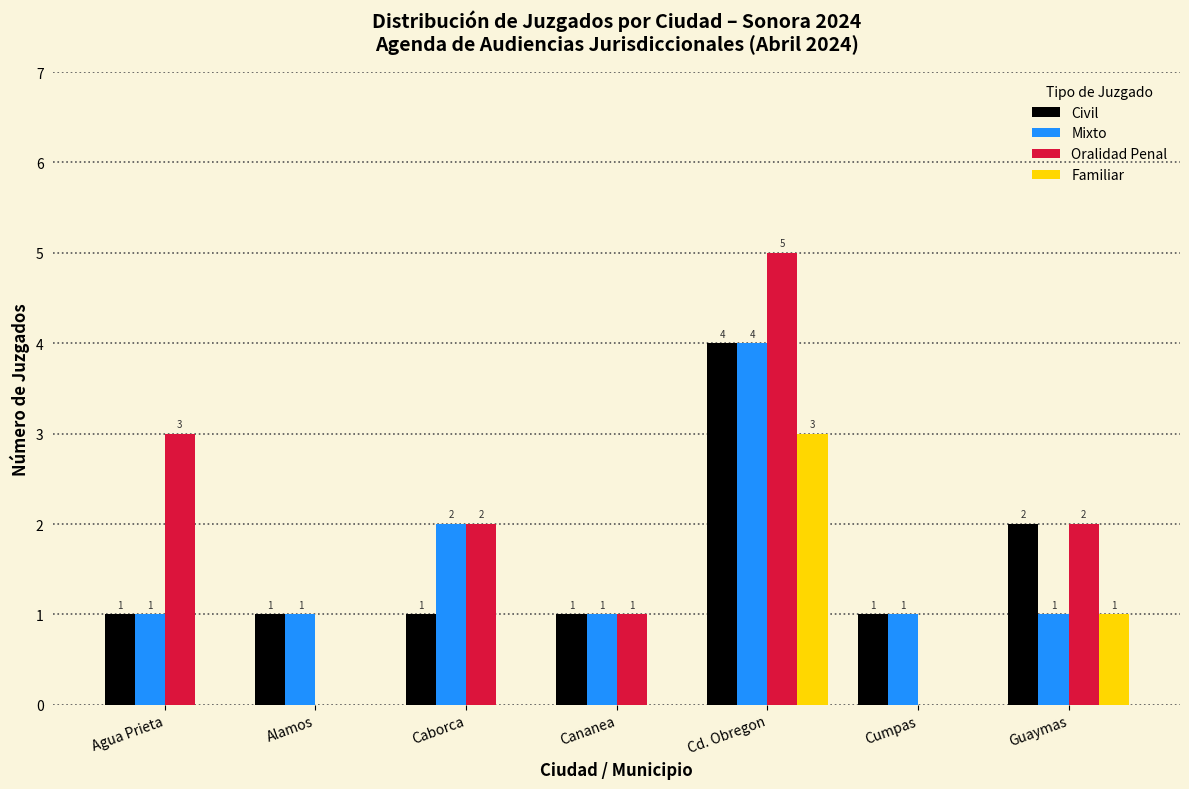

Reading left to right, transcribe all the data shown in this chart.

Civil: Agua Prieta=1	Alamos=1	Caborca=1	Cananea=1	Cd. Obregon=4	Cumpas=1	Guaymas=2
Mixto: Agua Prieta=1	Alamos=1	Caborca=2	Cananea=1	Cd. Obregon=4	Cumpas=1	Guaymas=1
Oralidad Penal: Agua Prieta=3	Alamos=0	Caborca=2	Cananea=1	Cd. Obregon=5	Cumpas=0	Guaymas=2
Familiar: Agua Prieta=0	Alamos=0	Caborca=0	Cananea=0	Cd. Obregon=3	Cumpas=0	Guaymas=1